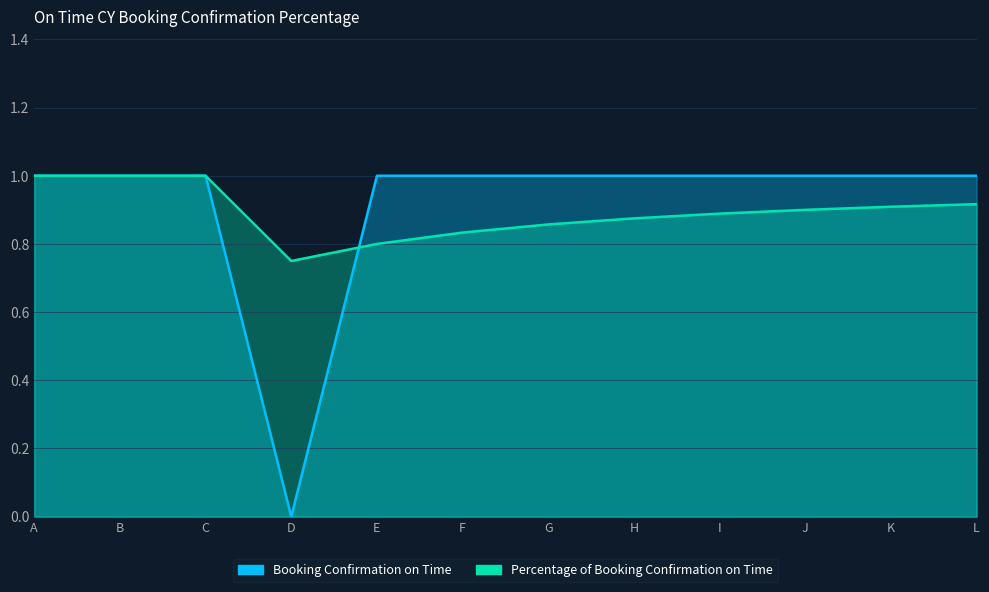

True or false: Booking Confirmation on Time has a value of 1.0 at L.

True